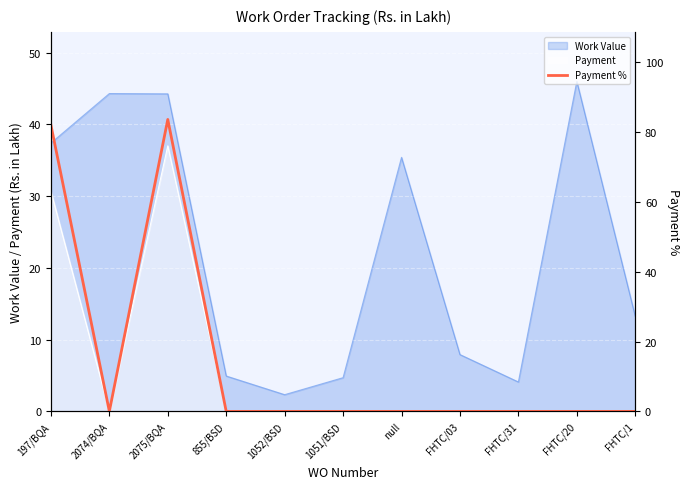

What is the label of the 5th point from the right?

null